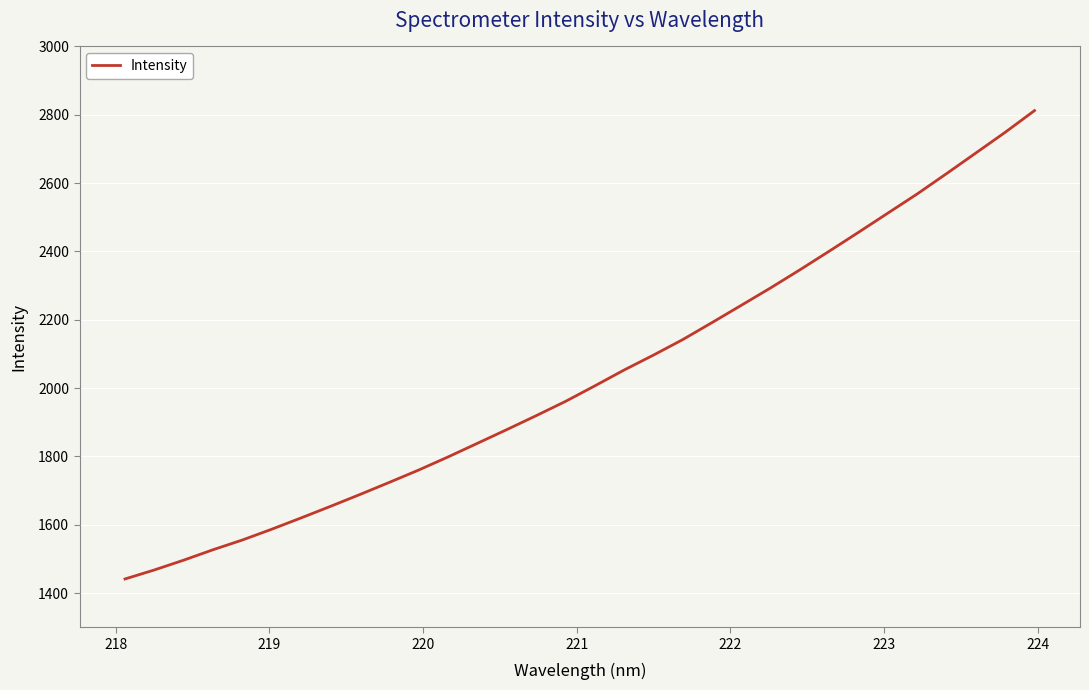

What is the difference between the maximum and minimum values?

1370.9